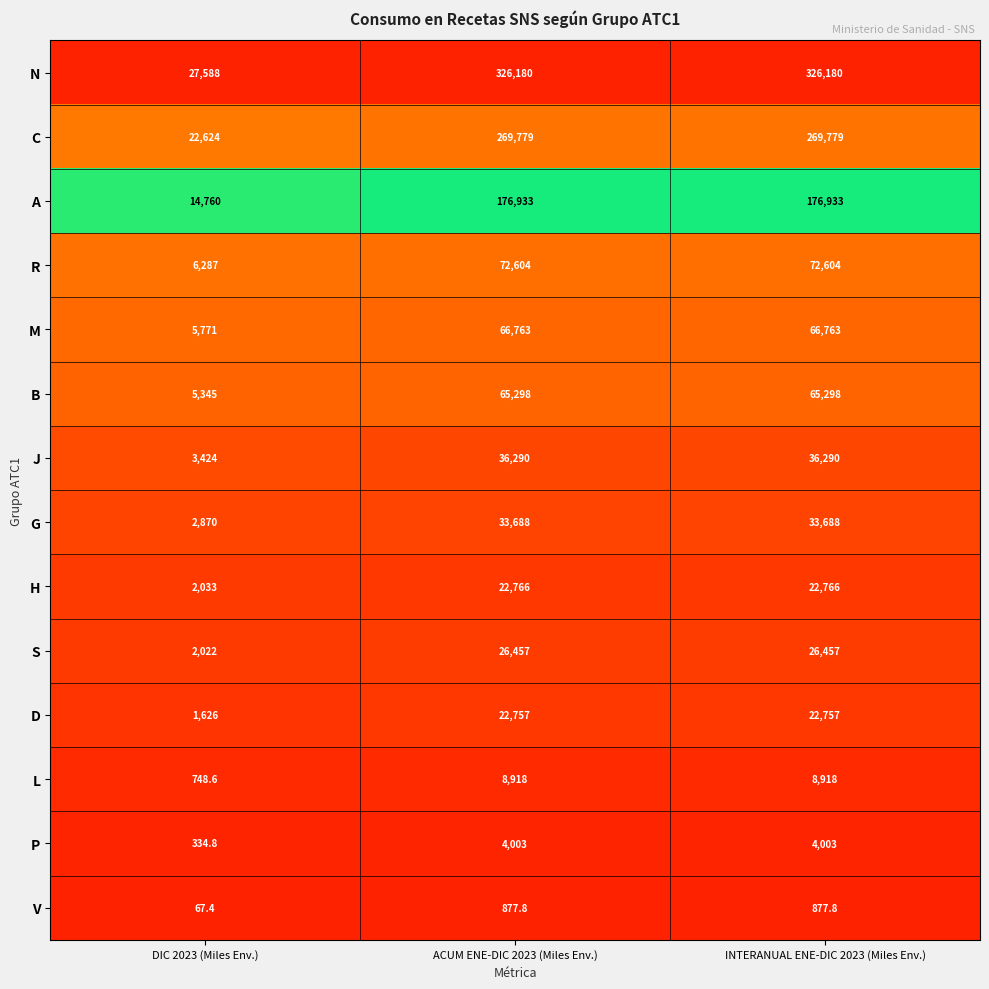

True or false: A has a value of 4193.8 at DIC 2023 (Miles Env.).

False